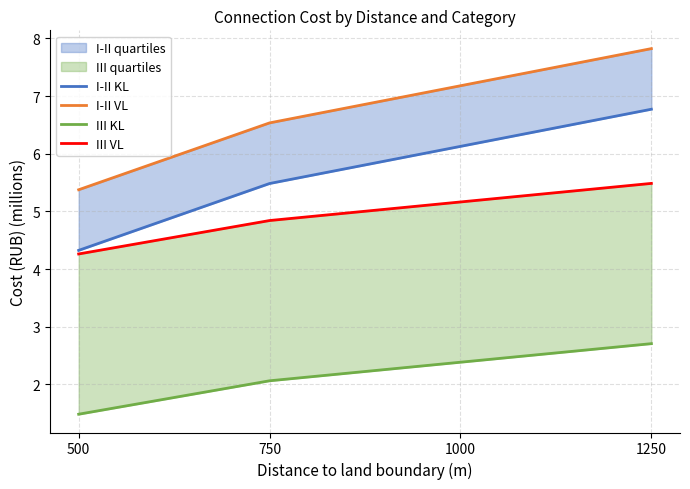

Reading left to right, what are all the values shown in this chart?

I-II KL: 500=4.3	750=5.5	1000=6.1	1250=6.8
I-II VL: 500=5.4	750=6.5	1000=7.2	1250=7.8
III KL: 500=1.5	750=2.1	1000=2.4	1250=2.7
III VL: 500=4.3	750=4.8	1000=5.2	1250=5.5